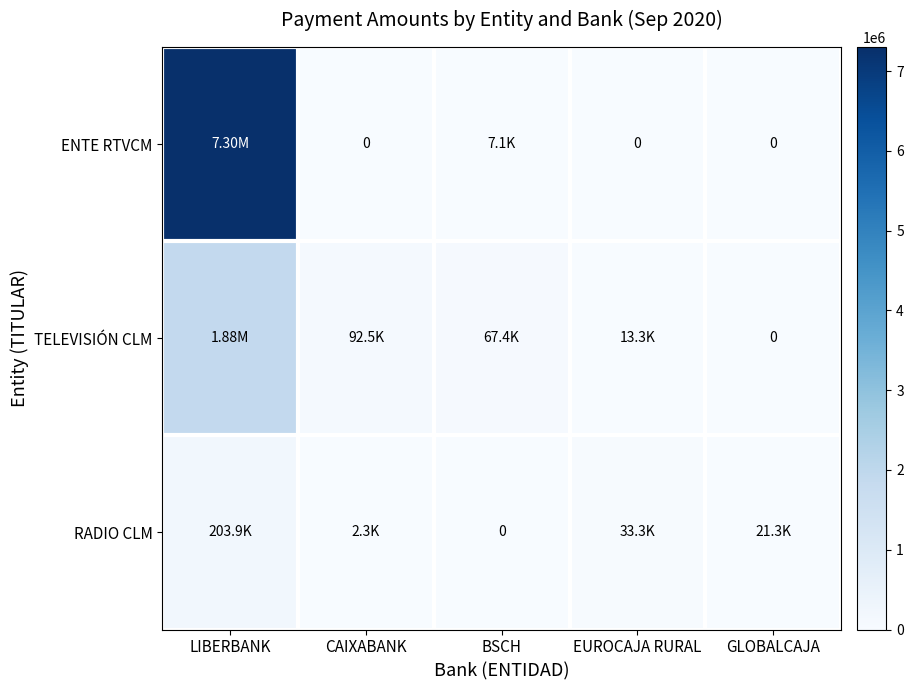

What is the difference between the highest and lowest values at BSCH?

67438.3